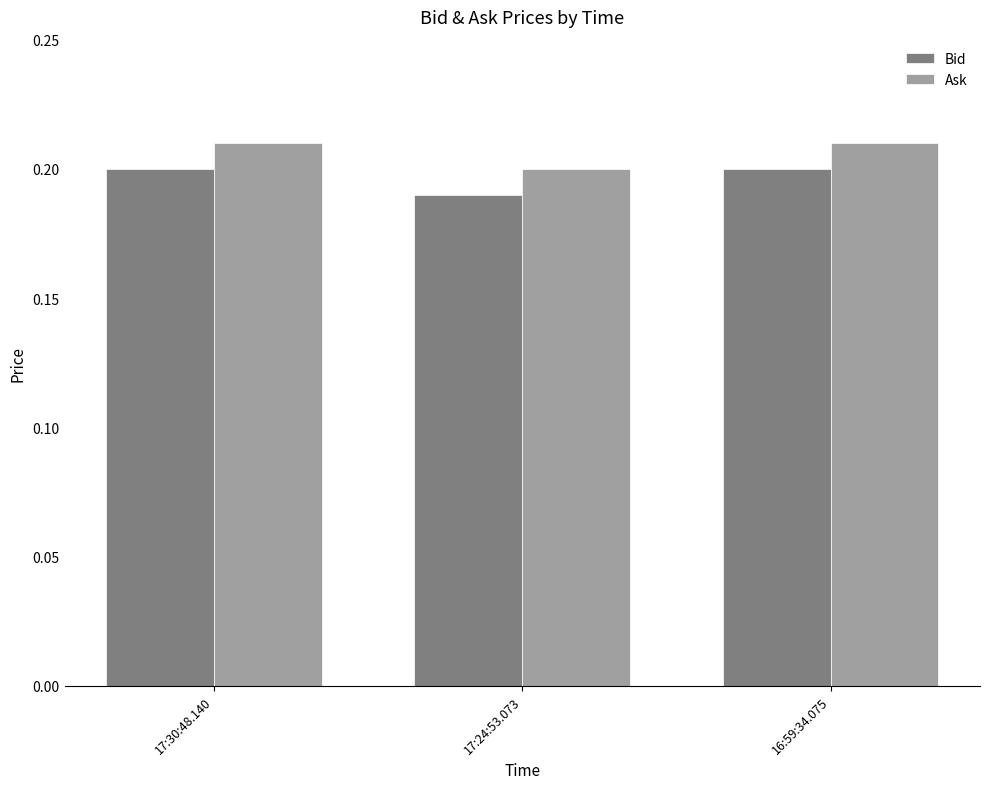

Rank the series by their average value, from lowest to highest.

Bid, Ask